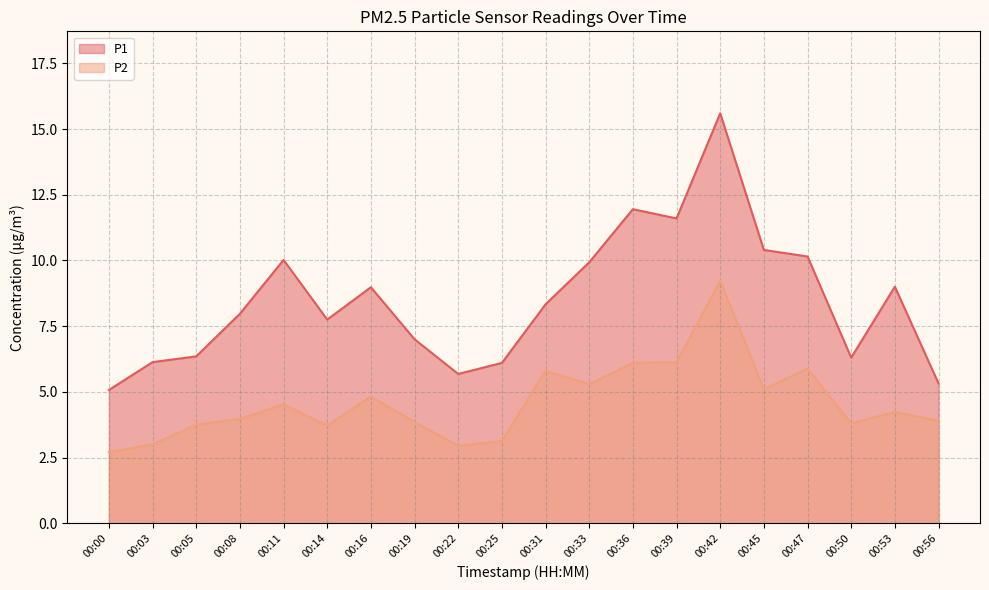

True or false: P2 and P1 cross at least once.

False